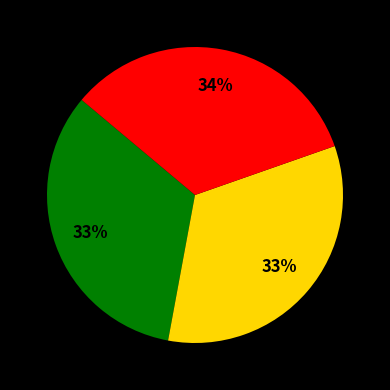

Is there a majority slice in this chart?

No